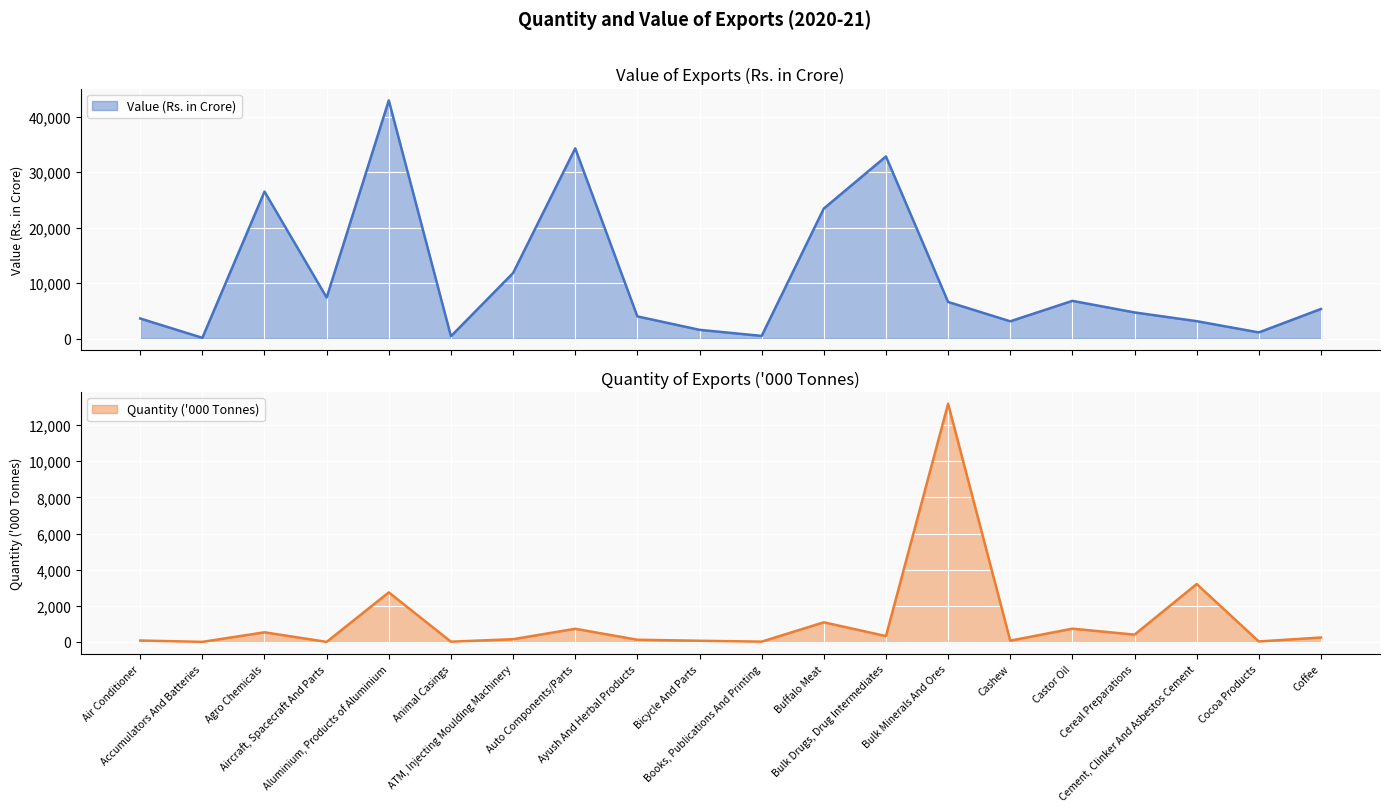

True or false: Quantity ('000 Tonnes) and Value (Rs. in Crore) intersect in this chart.

True